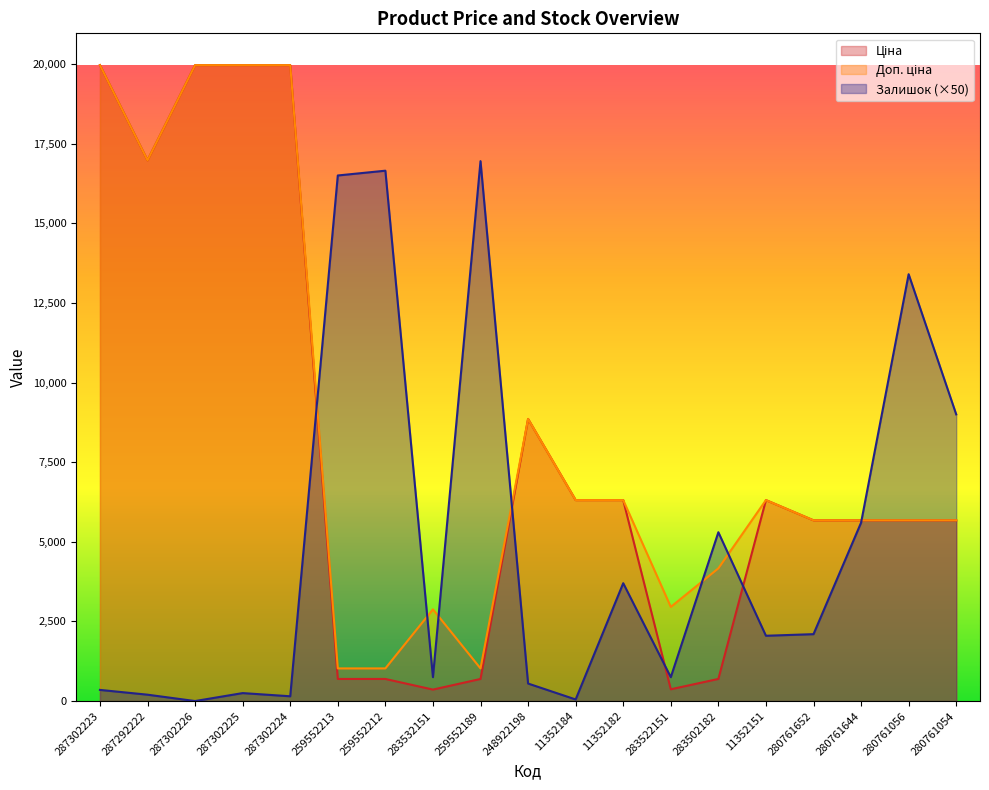

True or false: Залишок and Ціна cross at least once.

True